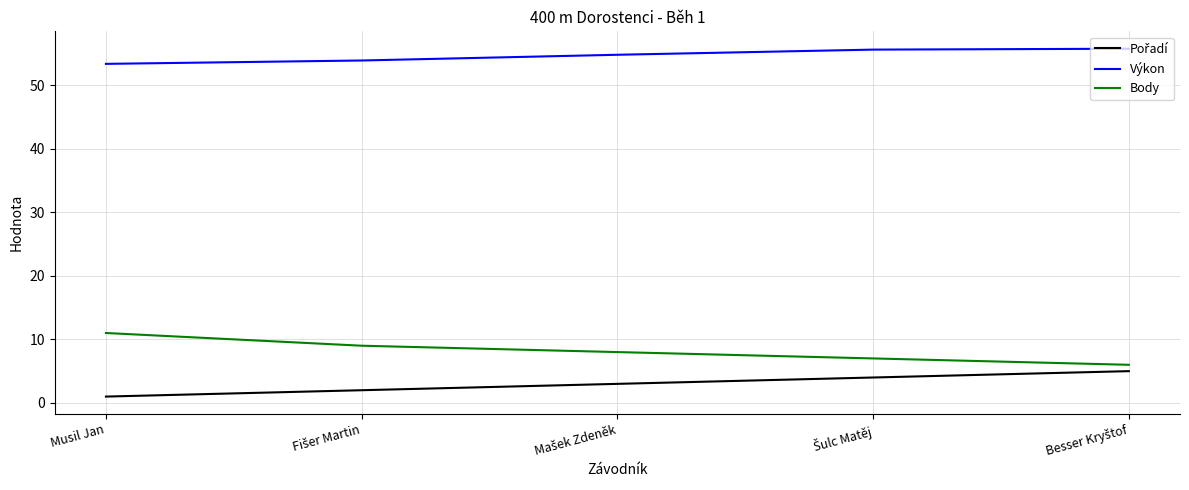

What is the difference between the maximum and second lowest values in the Body series?

4.0